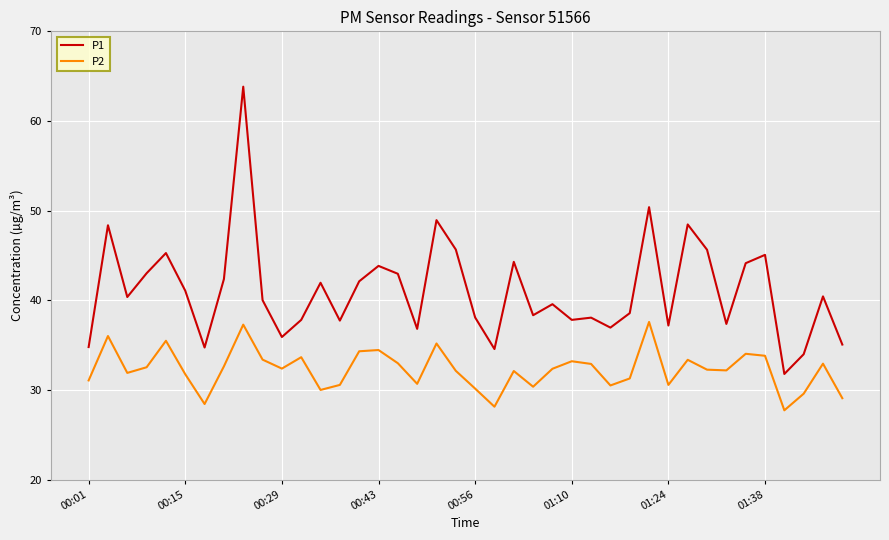

What is the difference between the maximum and minimum values in the P1 series?

32.0